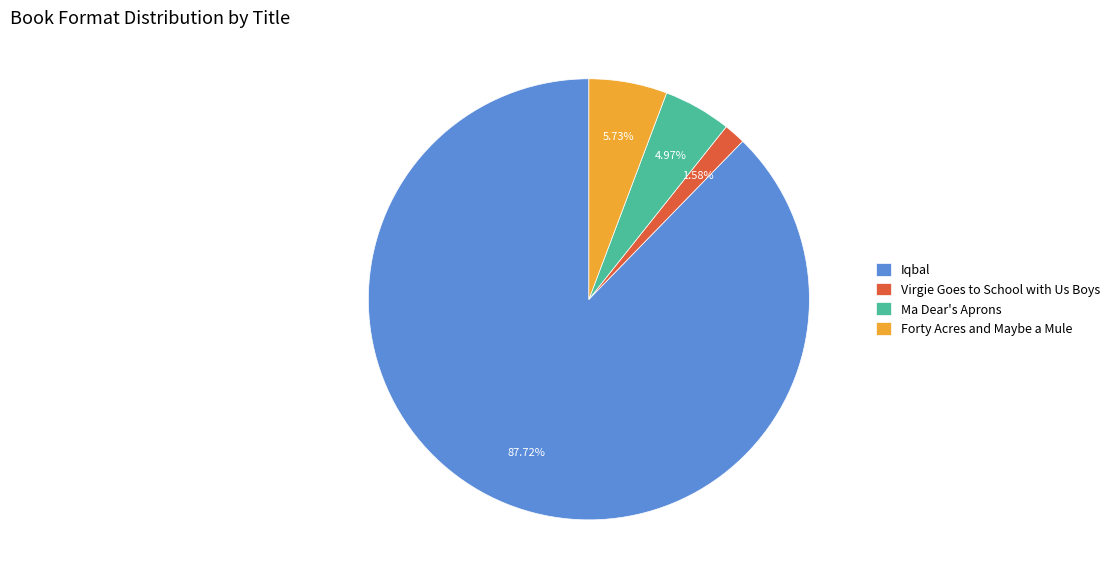

Which has a higher value, Forty Acres and Maybe a Mule or Ma Dear's Aprons?

Forty Acres and Maybe a Mule